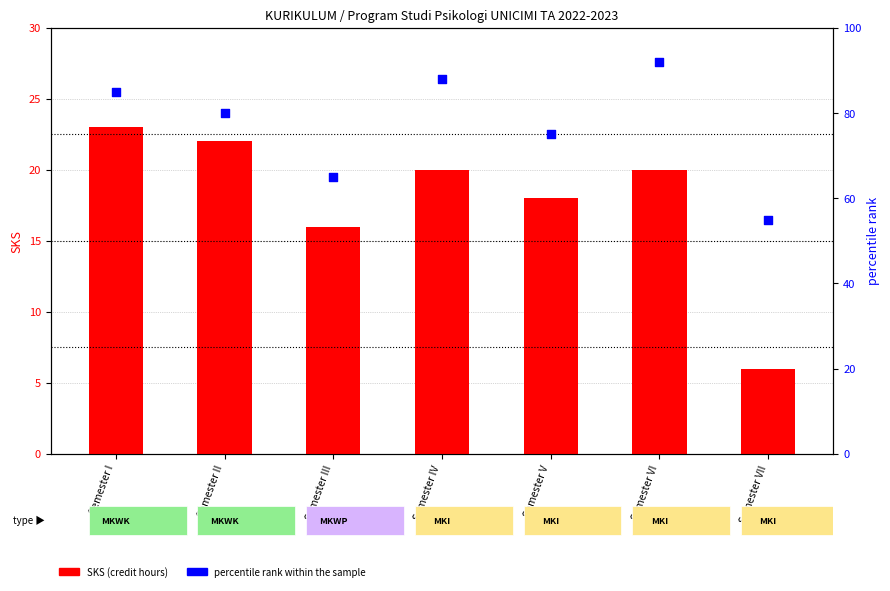

Which series reaches the minimum Y coordinate?

SKS (credit hours)